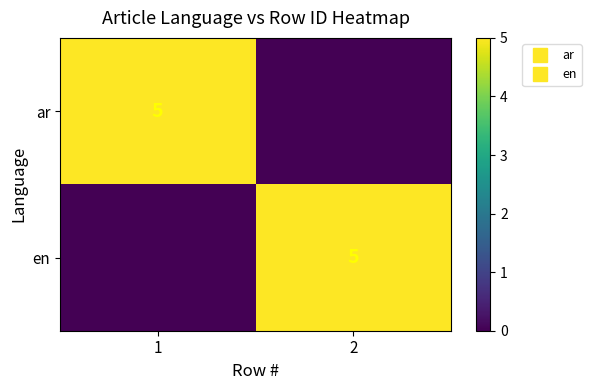

What is the sum of the ar values at 2 and 1?

5